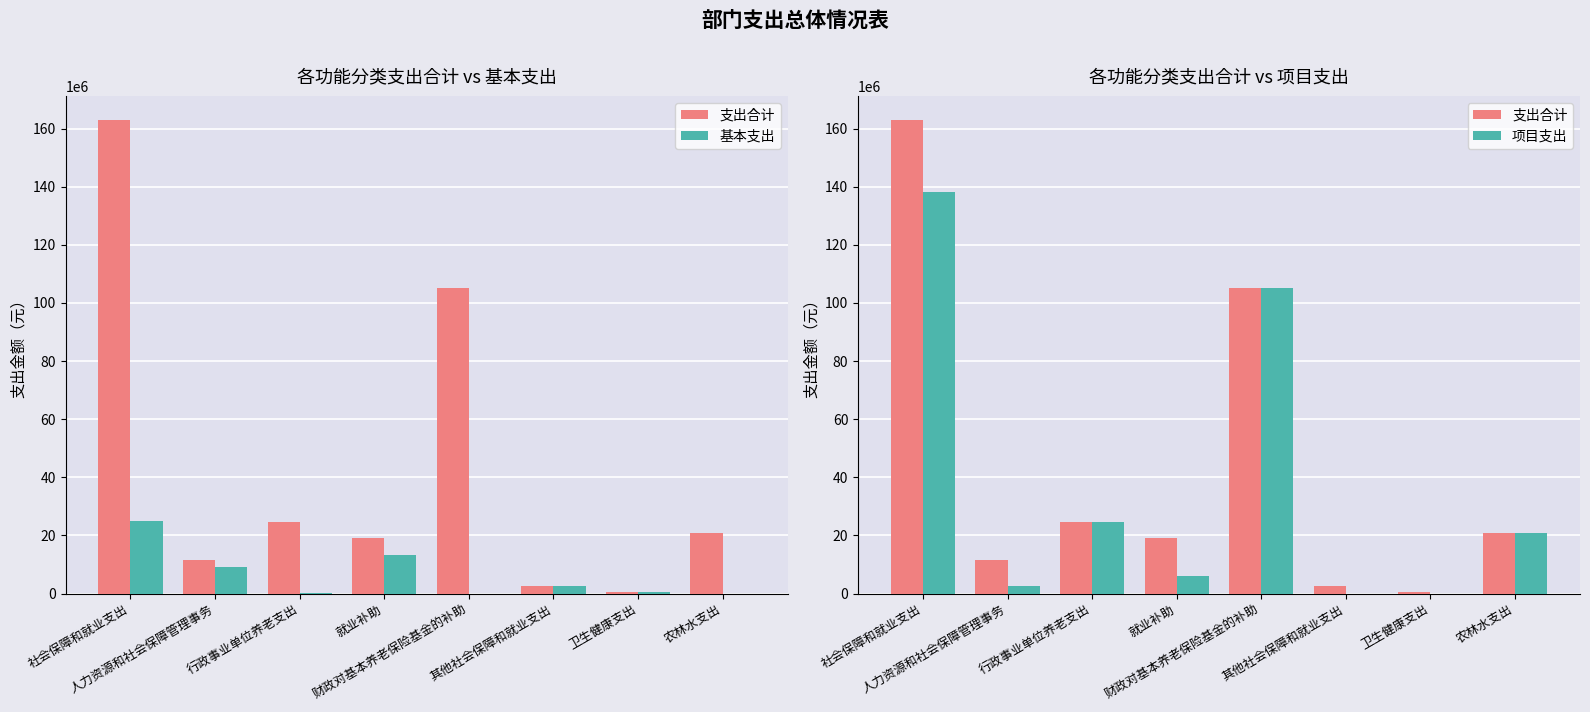

What is the value of the 支出合计 bar at the 1st from the left?

163125406.7